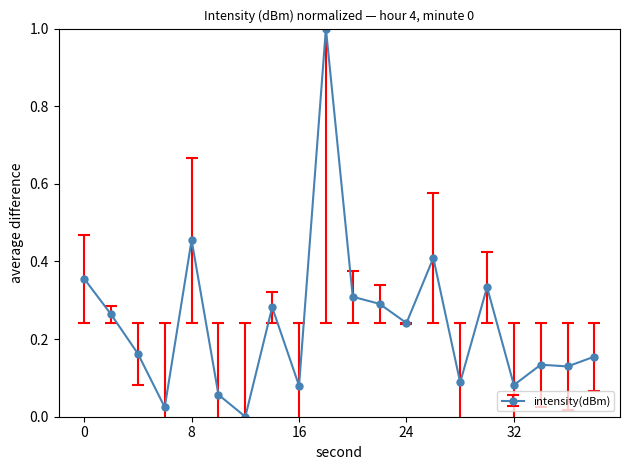

What is the difference between the maximum and minimum values?

1.0